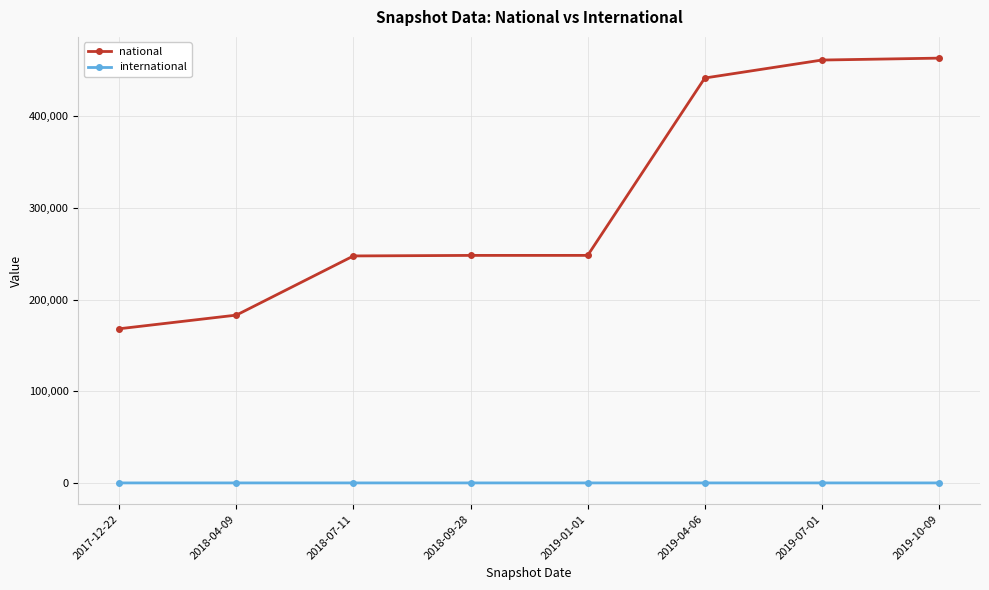

Which series has the widest spread of values?

national